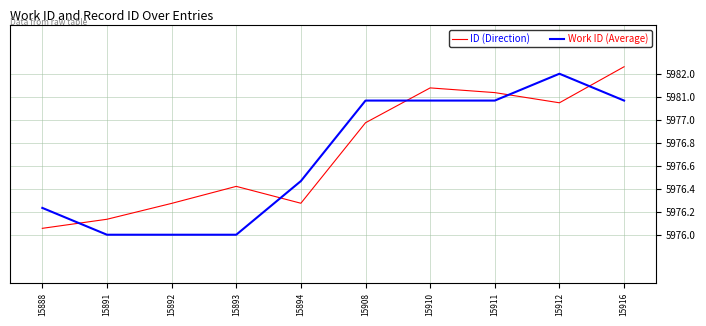

What are all the series names shown in the legend?

ID (Direction), Work ID (Average)